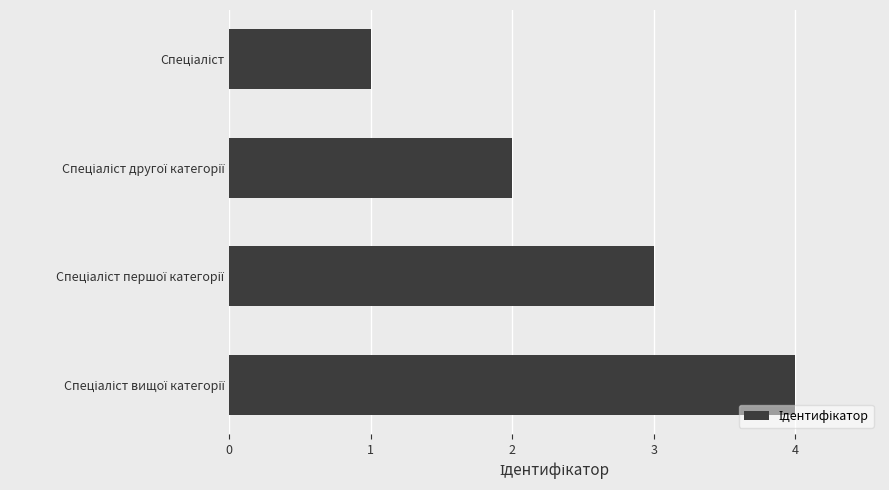

What is the maximum value shown in the chart?

4